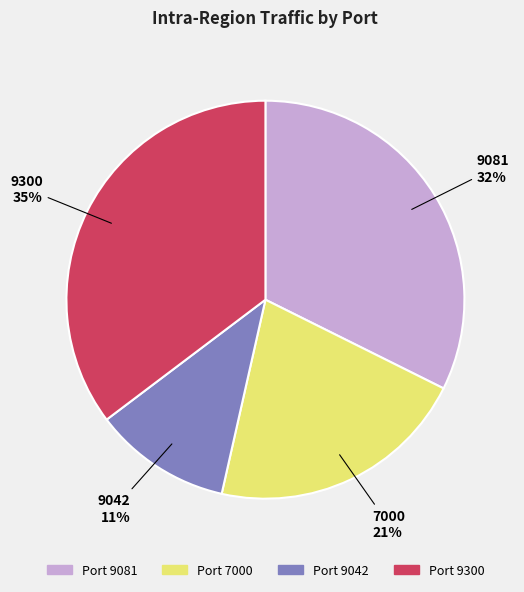

Rank the categories by value from lowest to highest.

Port 9042, Port 7000, Port 9081, Port 9300